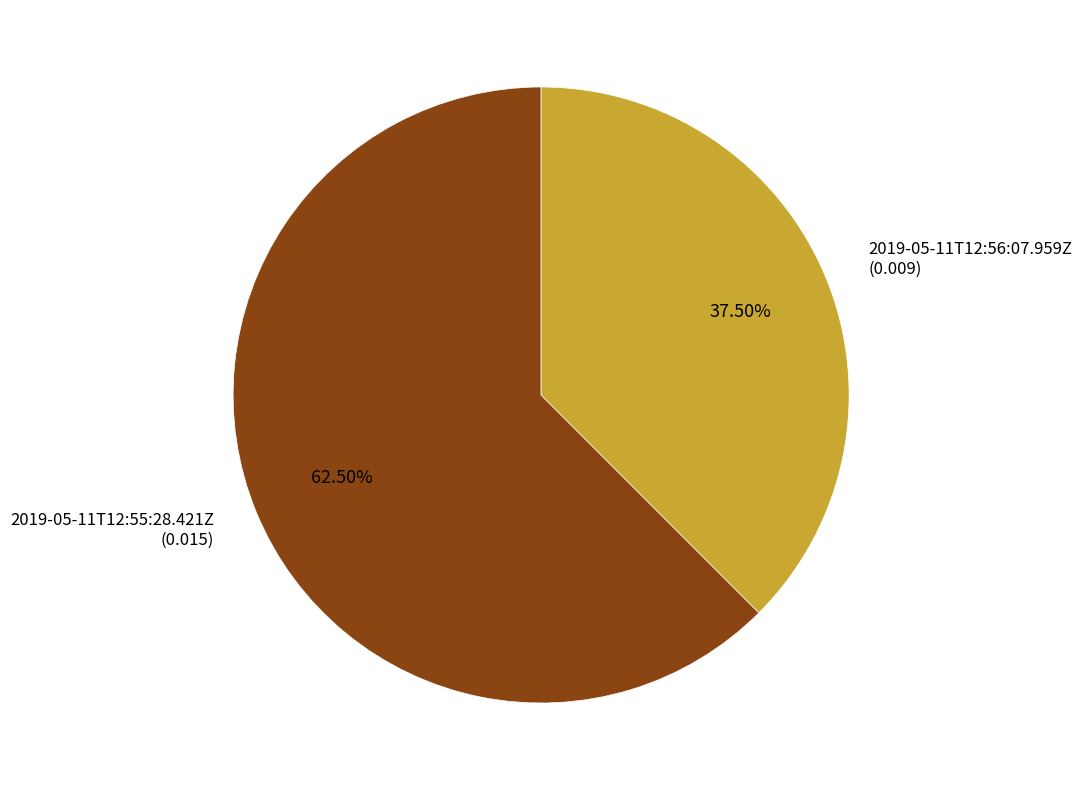

To the nearest percent, what is the difference between the 2019-05-11T12:55:28.421Z and 2019-05-11T12:56:07.959Z slice percentages?

25%